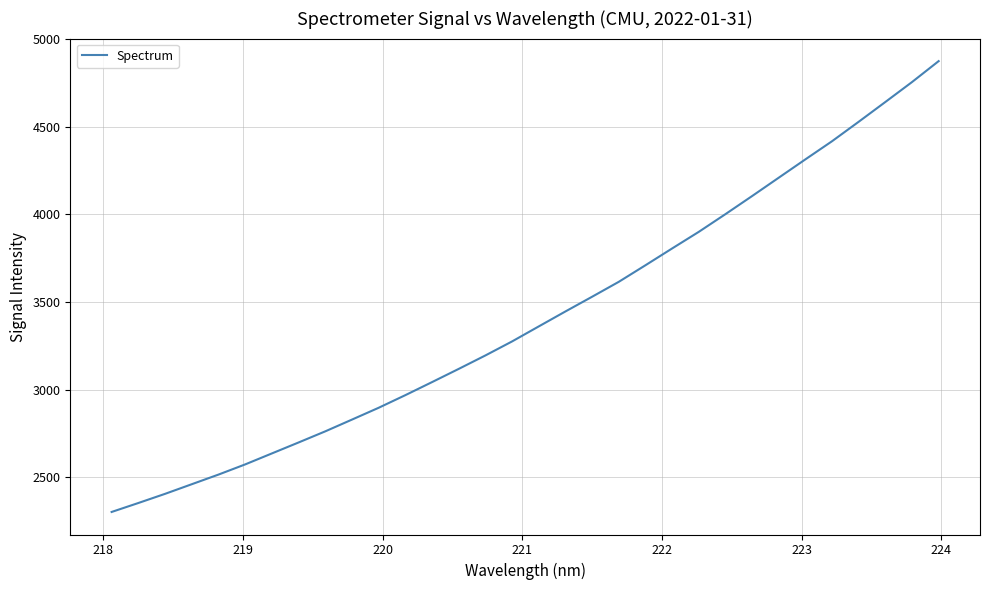

What is the difference between the maximum and minimum values?

2572.2